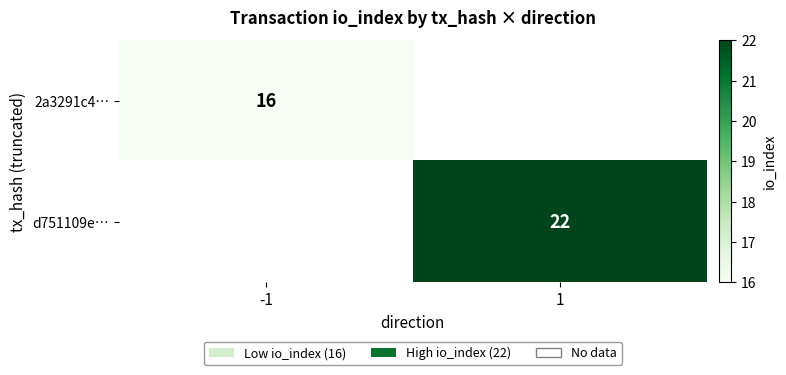

Is it true that d751109e… equals 29 at 1?

False